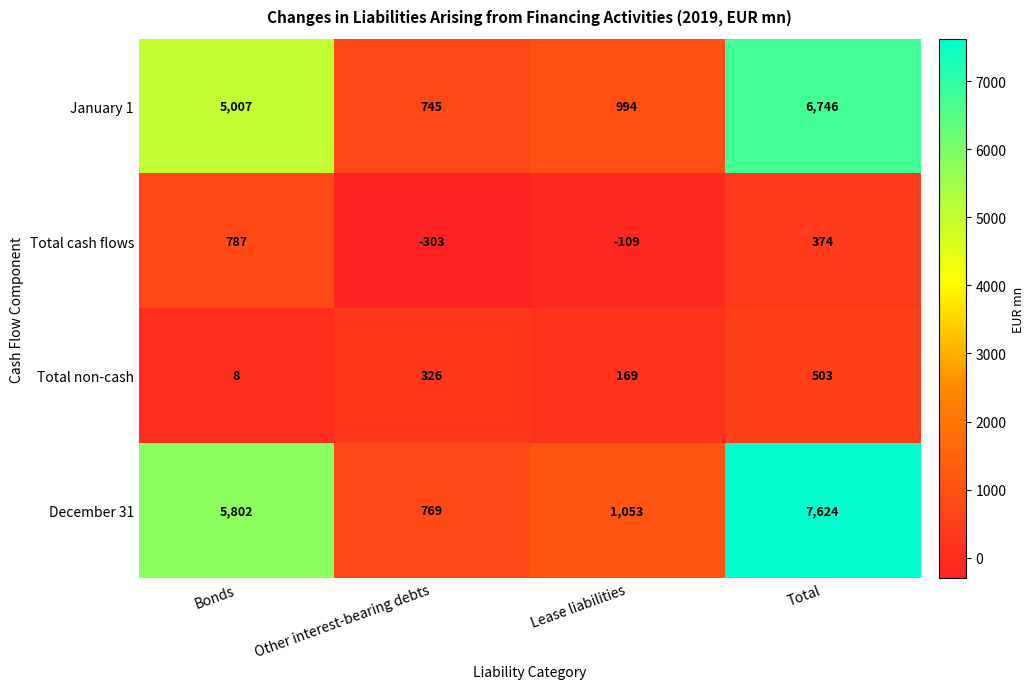

What is the difference between the maximum and minimum values in the December 31 series?

6855